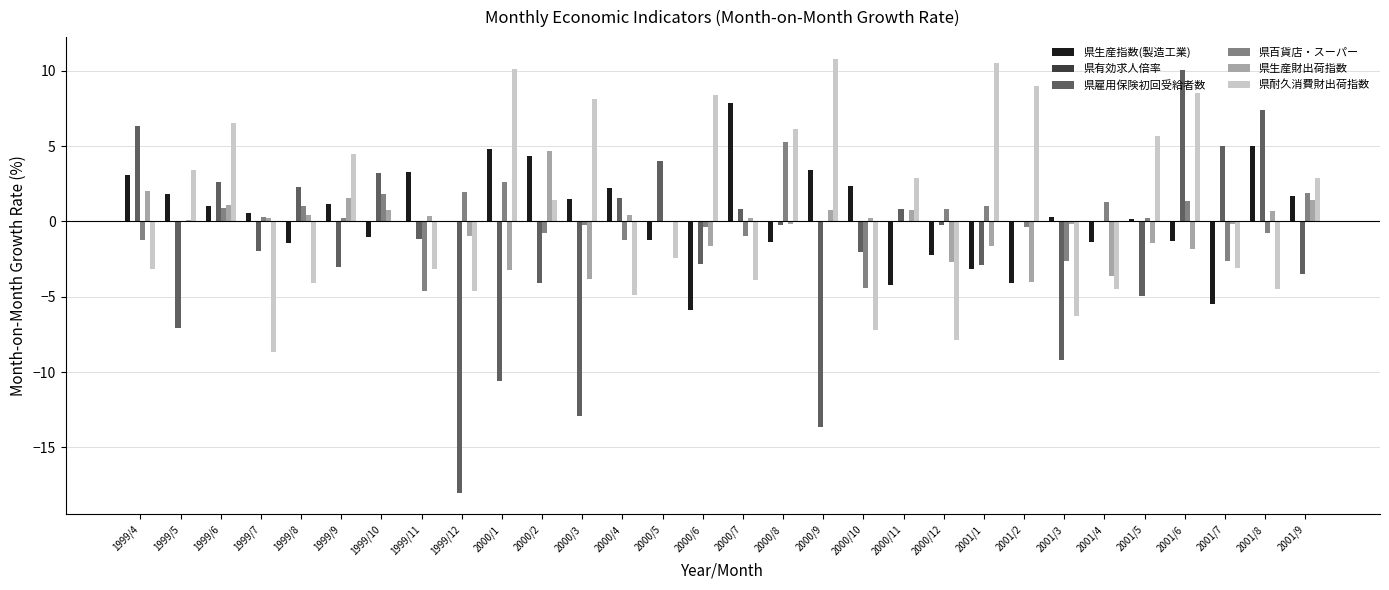

How many groups of bars are there?

30